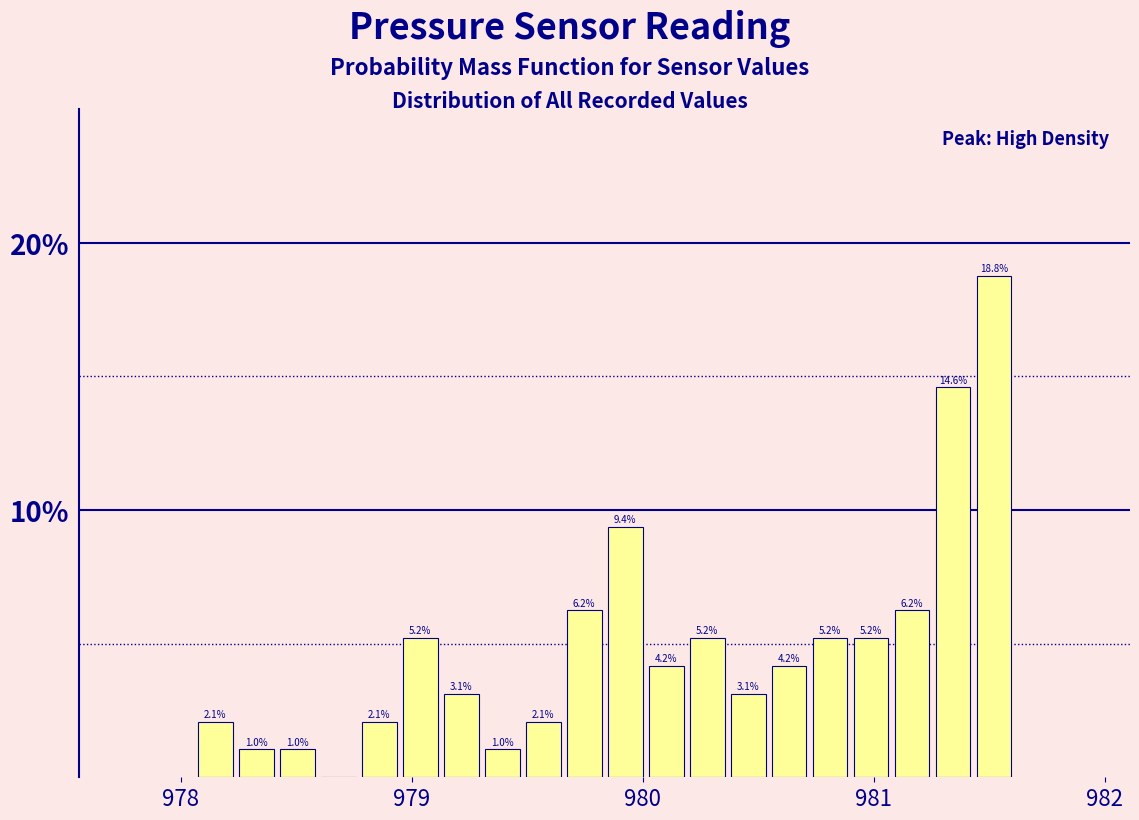

Read against the x-axis, roughly where is the centre of the tallest bar?

981.5